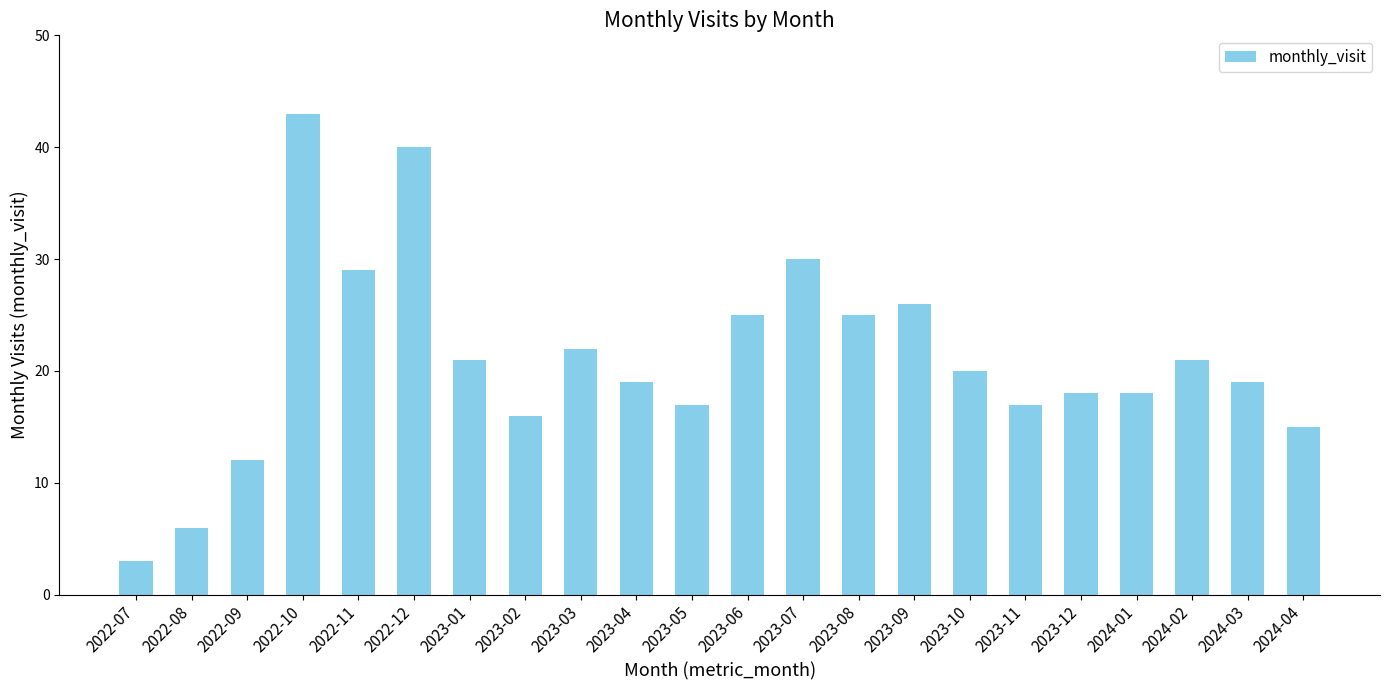

Approximately how many times larger is the value at 2023-05 compared to 2023-09?

0.7